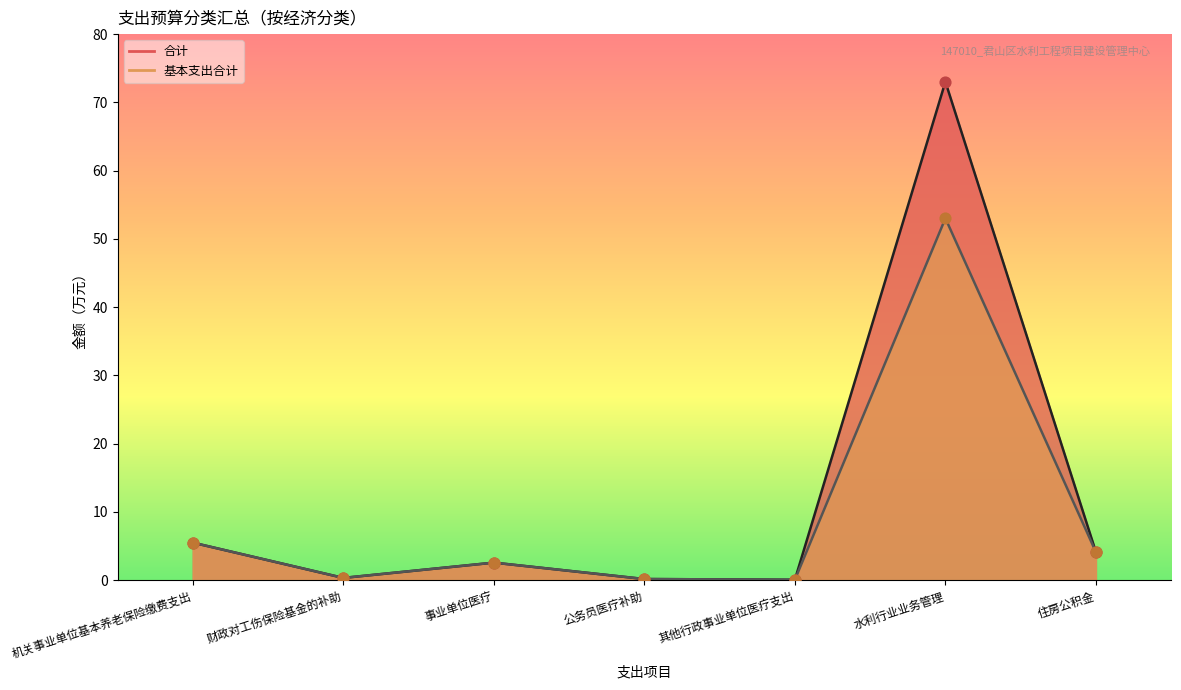

Which series has the largest Y range (max minus min)?

合计